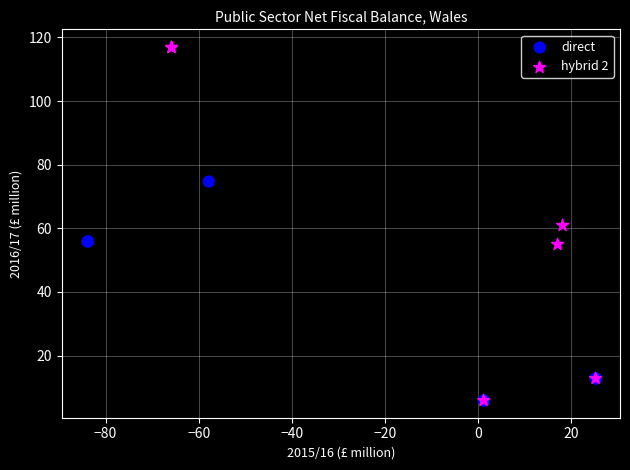

Which series has the largest Y range (max minus min)?

hybrid 2